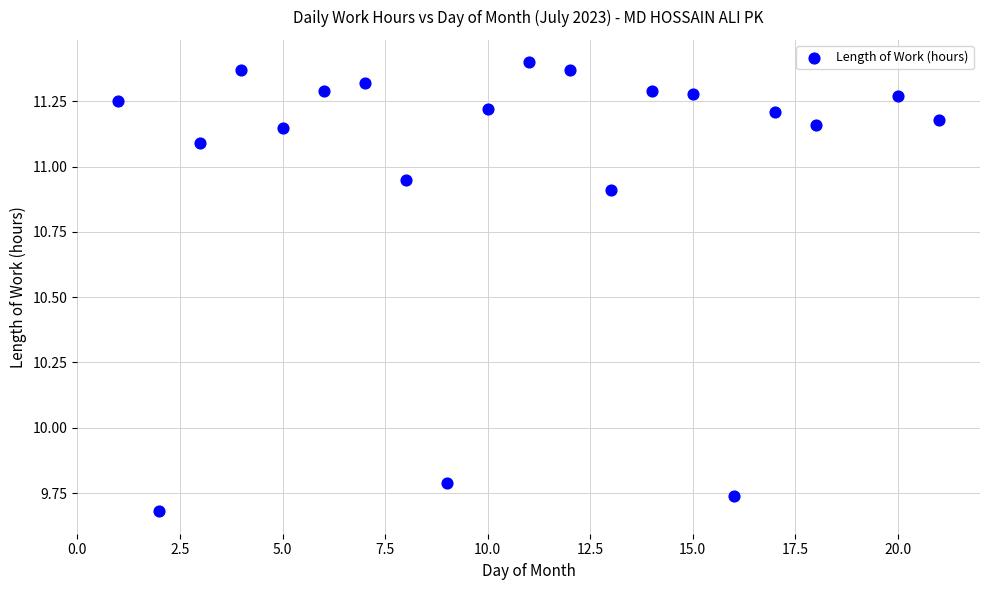

What is the range of X values (max minus min)?

20.0